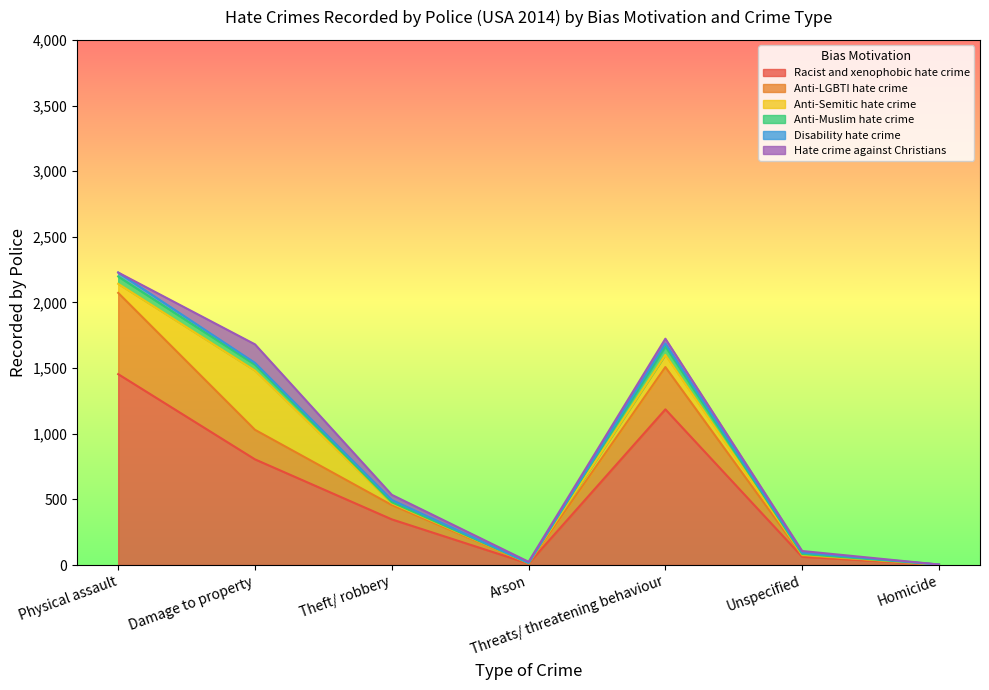

What are all the series names shown in the legend?

Racist and xenophobic hate crime, Anti-LGBTI hate crime, Anti-Semitic hate crime, Anti-Muslim hate crime, Disability hate crime, Hate crime against Christians